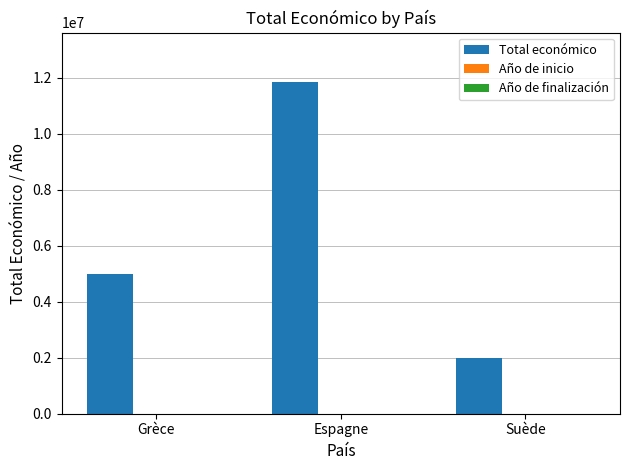

Which category has the highest value in the Total económico series?

Espagne